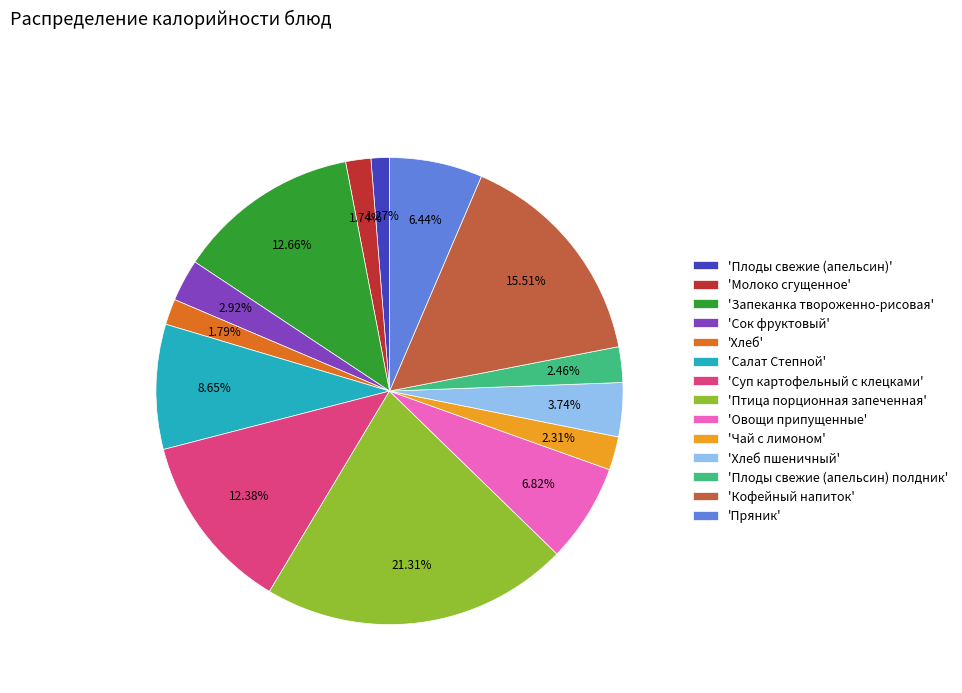

How many slices are in this pie chart?

14